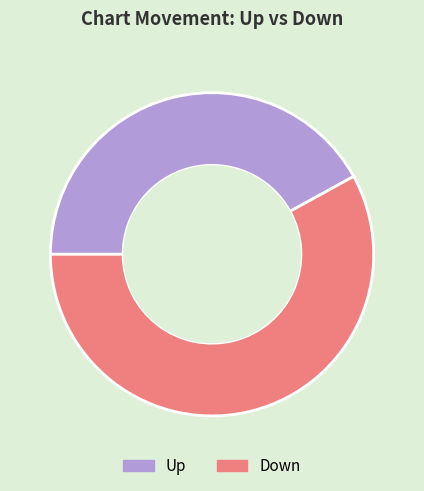

Which slice is the largest?

Down